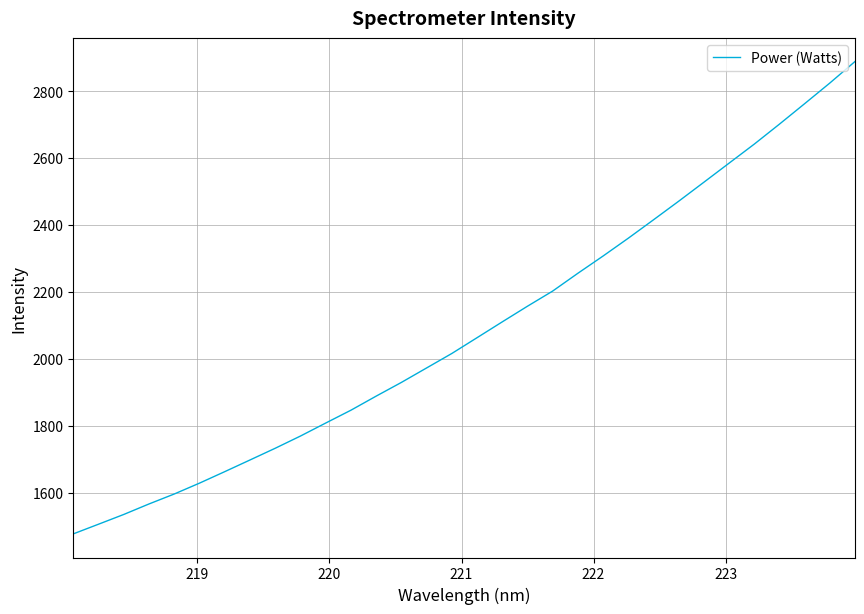

What is the smallest value displayed?

1476.9